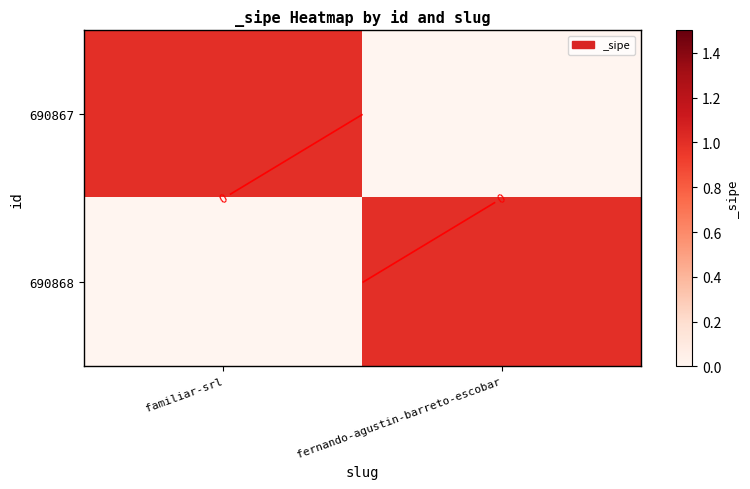

How many categories are shown in the chart?

2